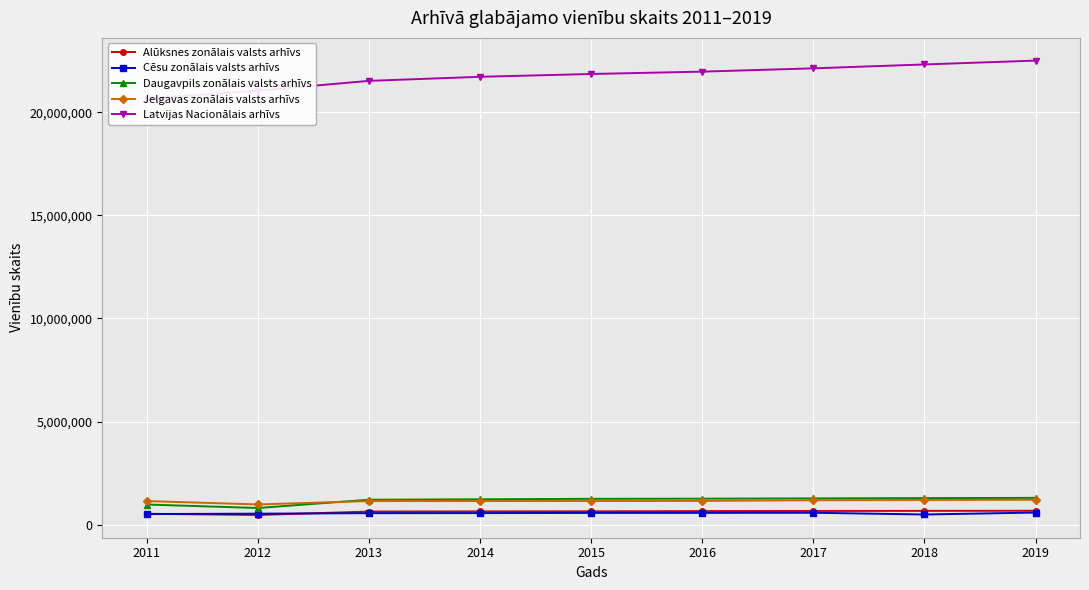

Does the chart display data point markers on the line(s)?

Yes